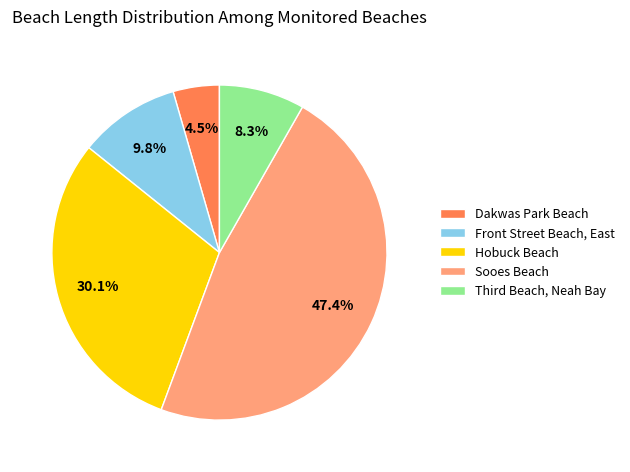

What is the largest slice in the pie chart?

Sooes Beach